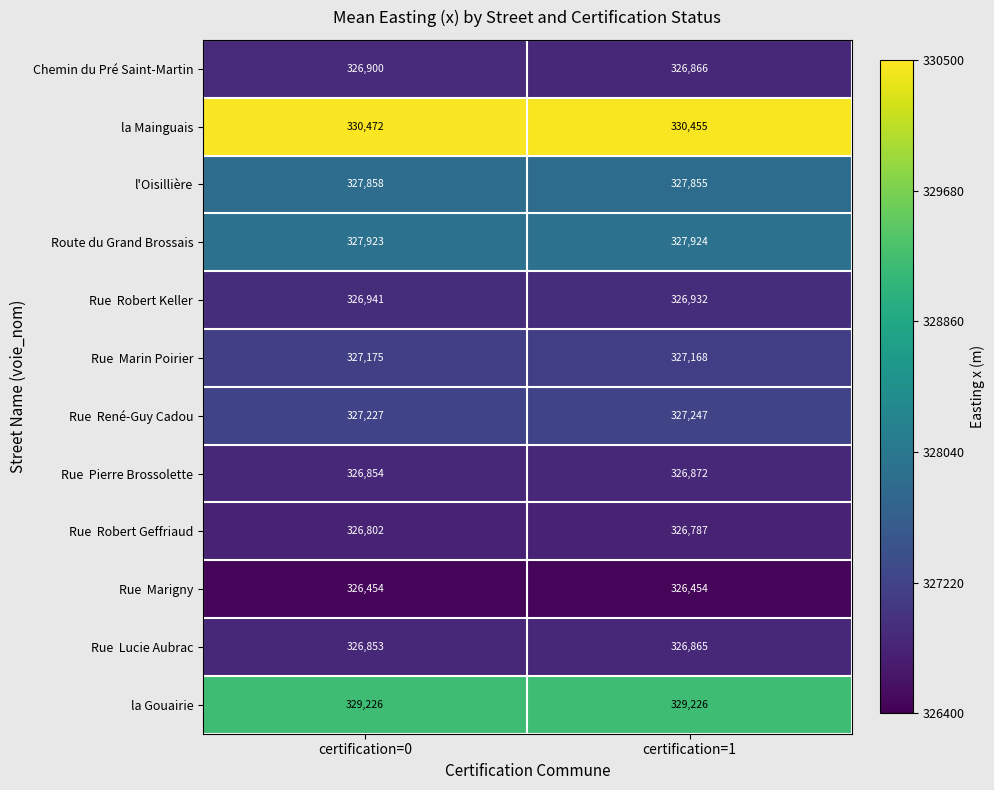

What is the total value across all series at certification=1?

3930651